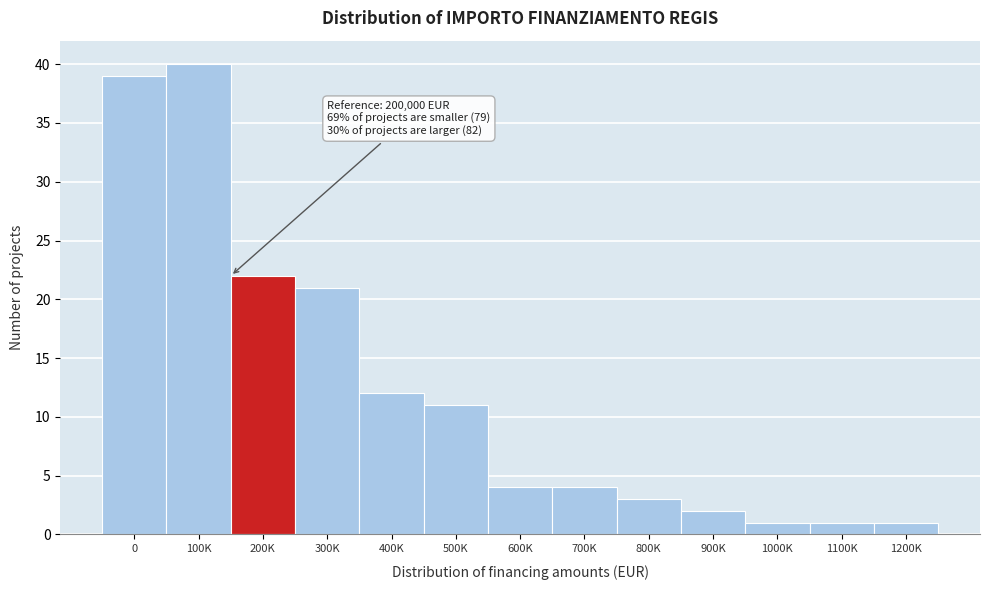

Reading left to right, what are all the values shown in this chart?

0=39	100K=40	200K=22	300K=21	400K=12	500K=11	600K=4	700K=4	800K=3	900K=2	1000K=1	1100K=1	1200K=1